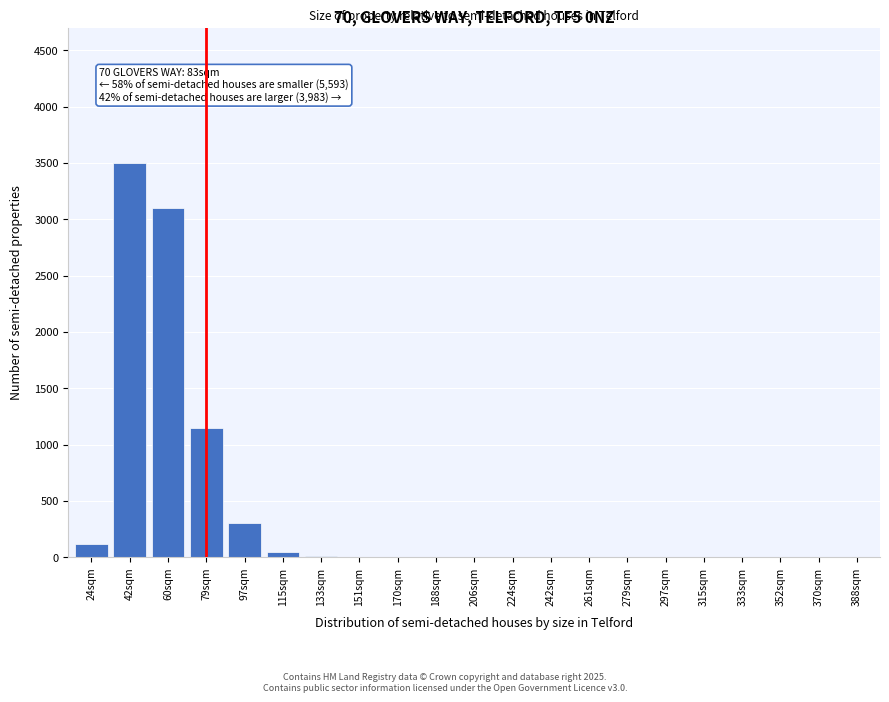

True or false: the data shows 2 at 188sqm.

True